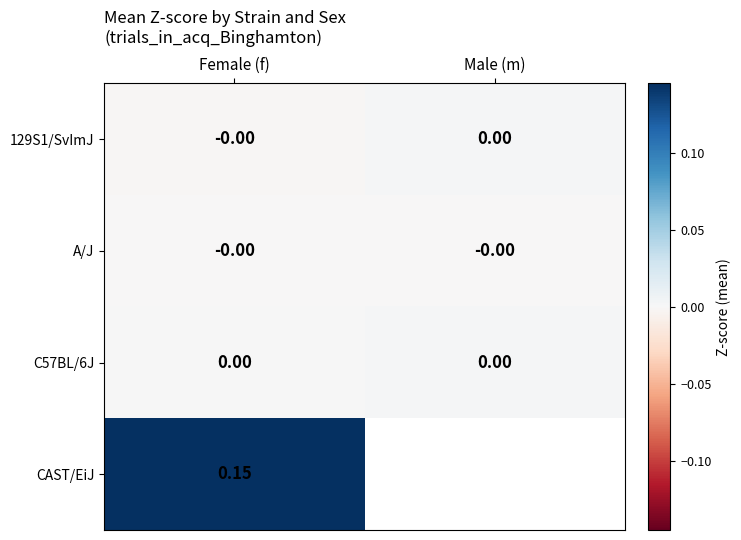

Between Female (f) and Male (m), which is larger?

Male (m)